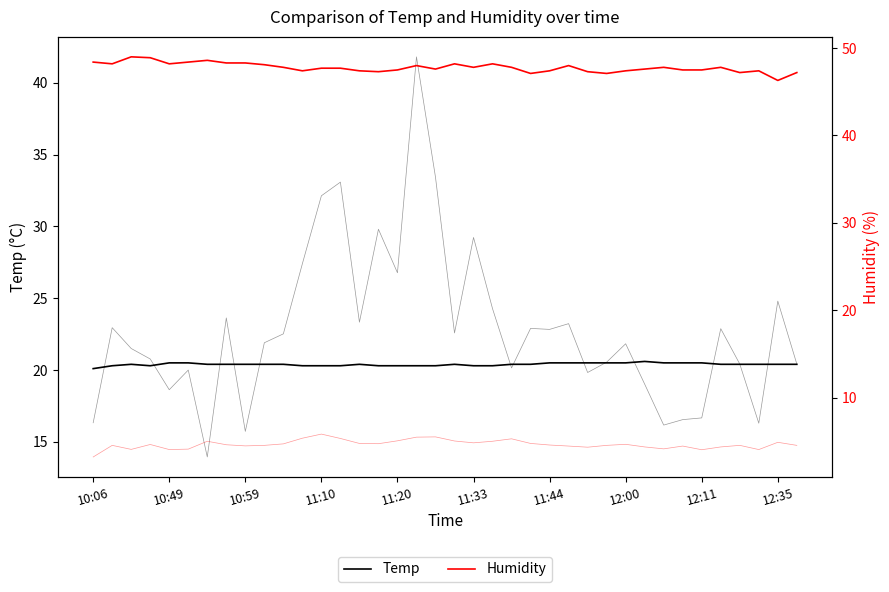

True or false: SDS_P2 has more than 0 interior local peaks.

True